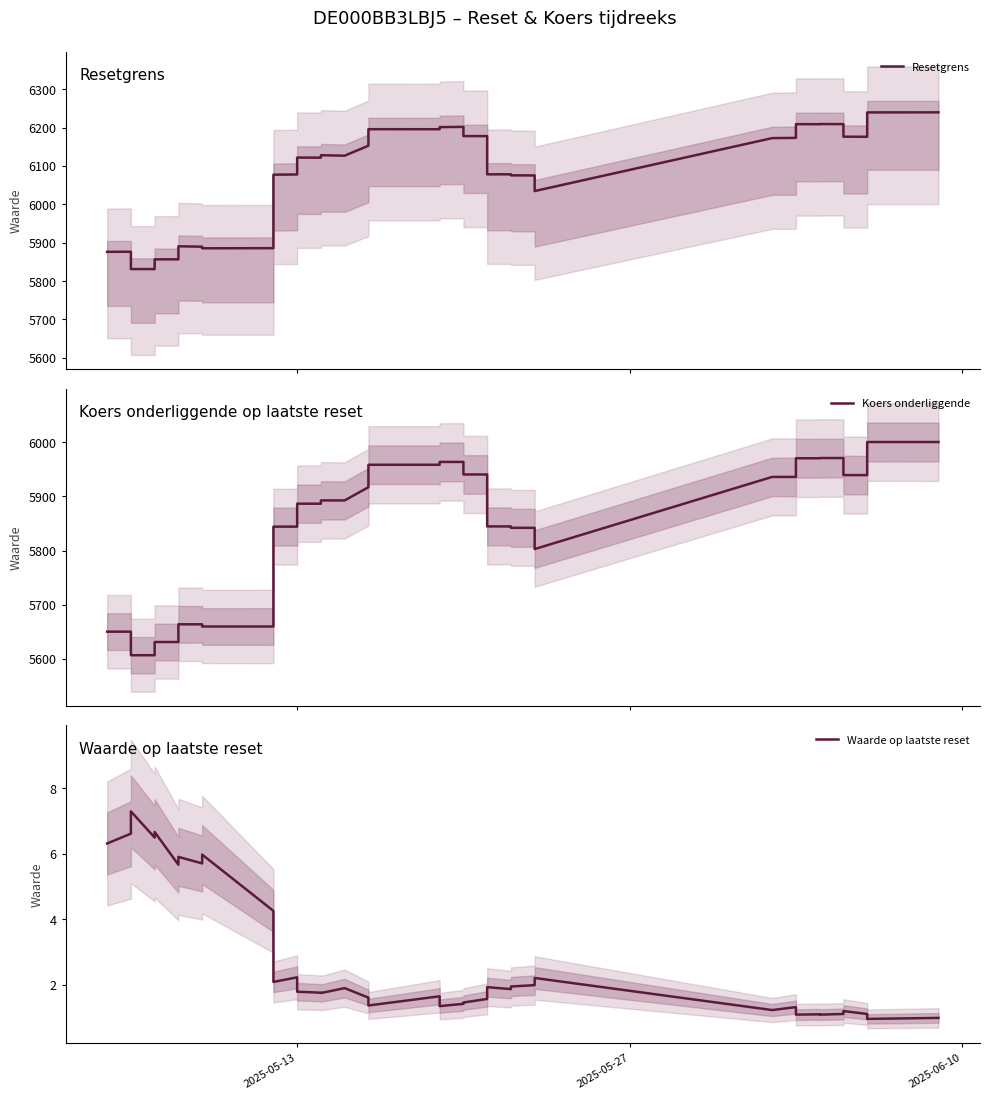

How many values in the Koers onderliggende series exceed 5892?

20